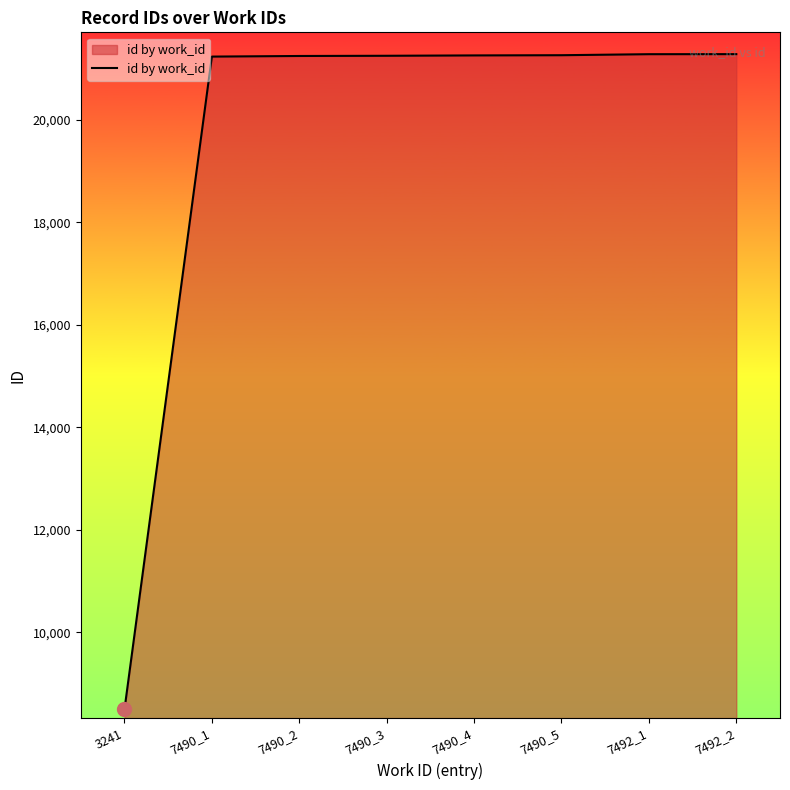

Between 3241 and 7492_1, which is larger?

7492_1